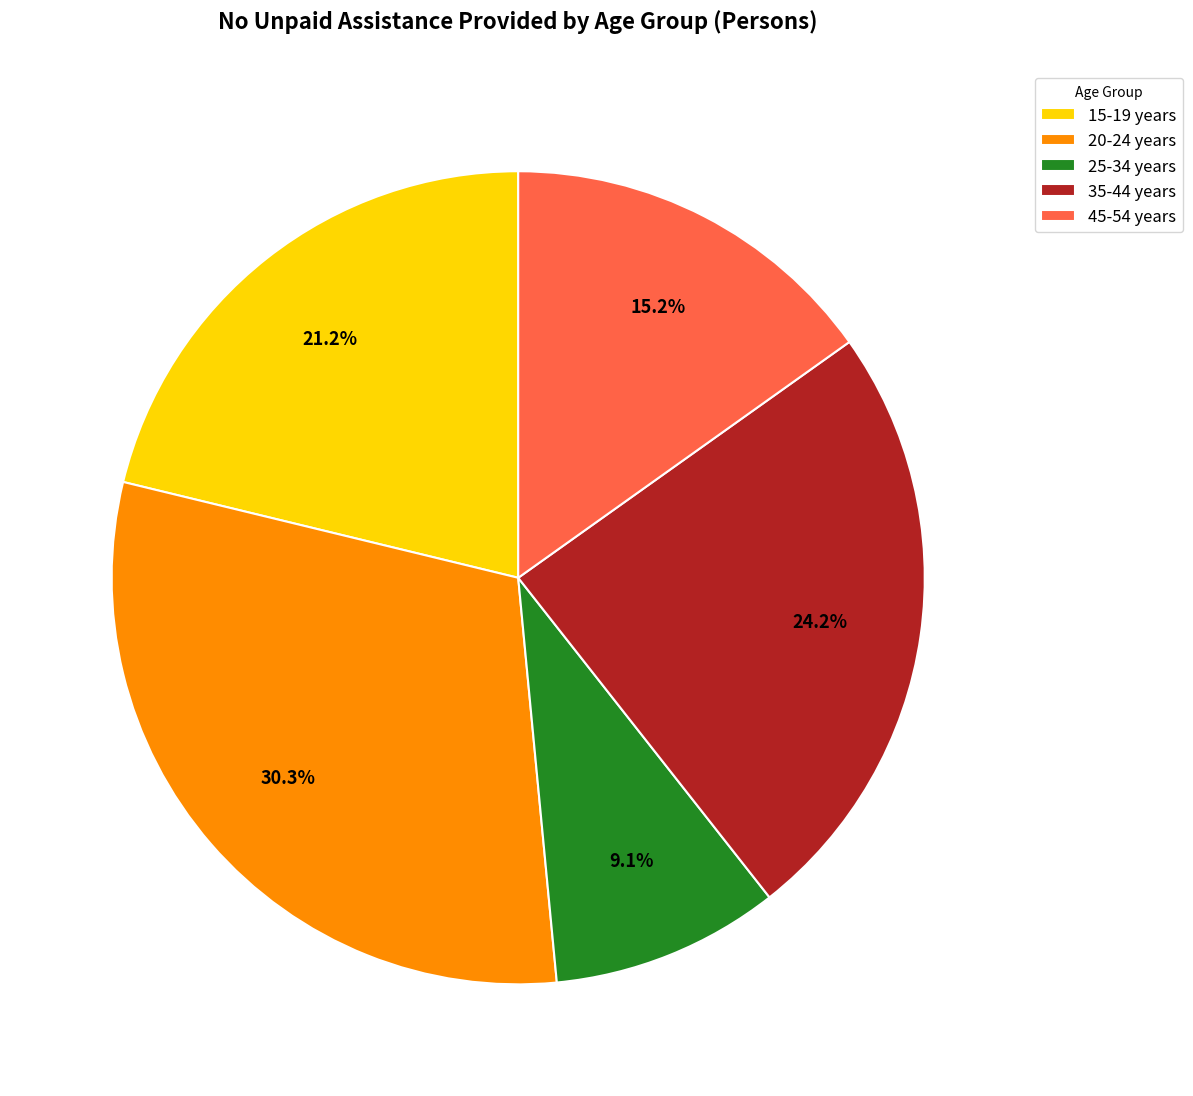

Which slice is the largest?

20-24 years